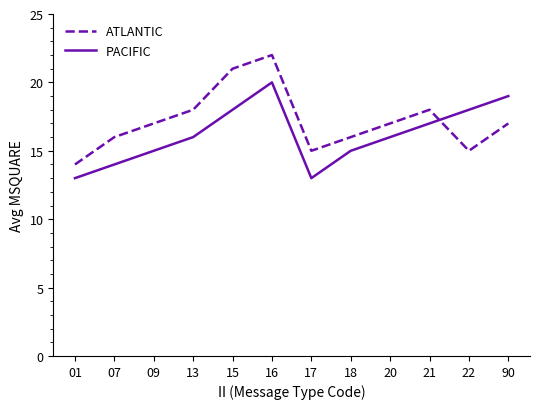

Where do ATLANTIC and PACIFIC first cross each other?

21 and 22